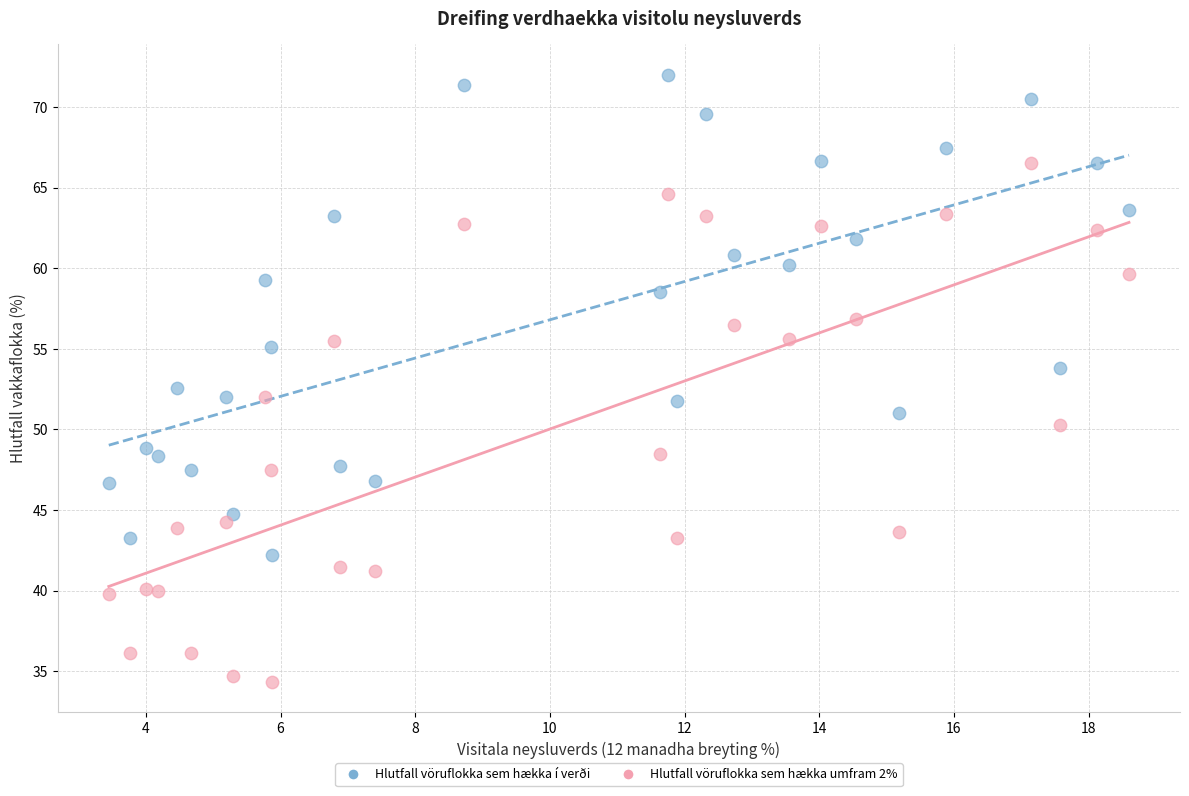

Across all data points, what is the range of X values (max minus min)?

15.2